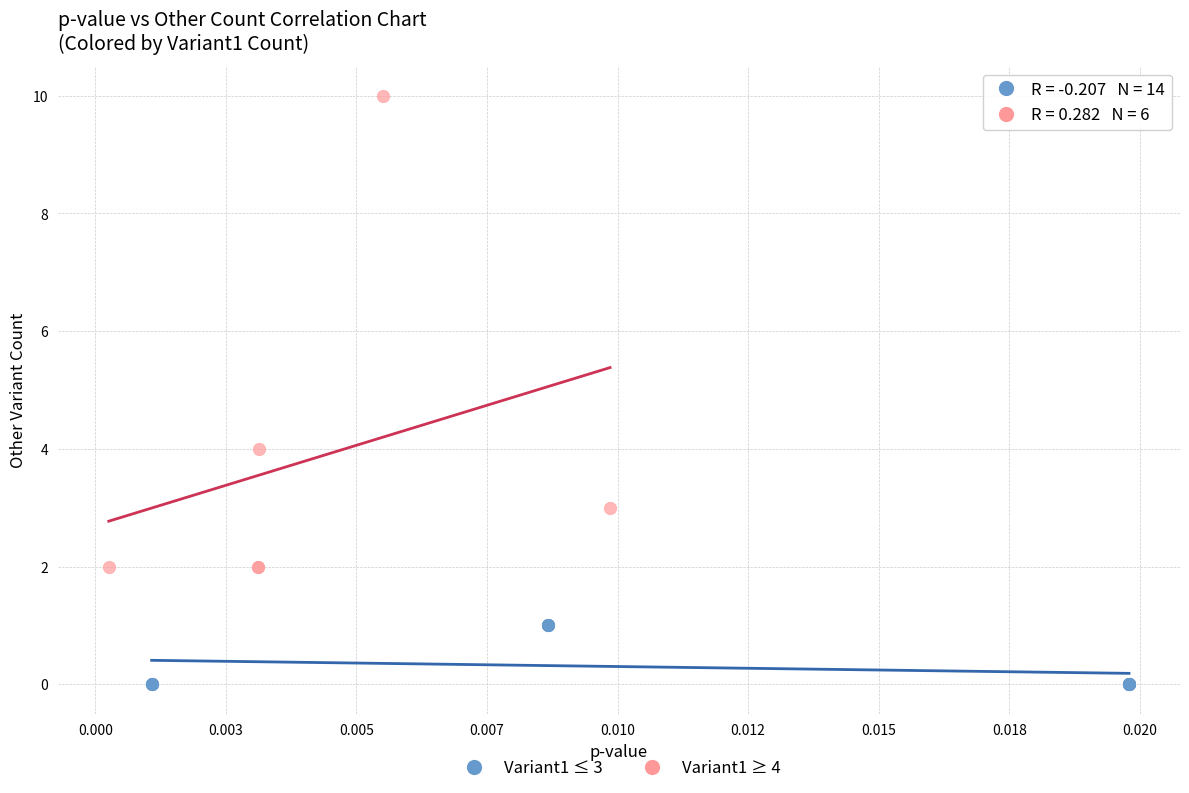

Which series has the widest spread of Y values?

Variant1 ≥ 4